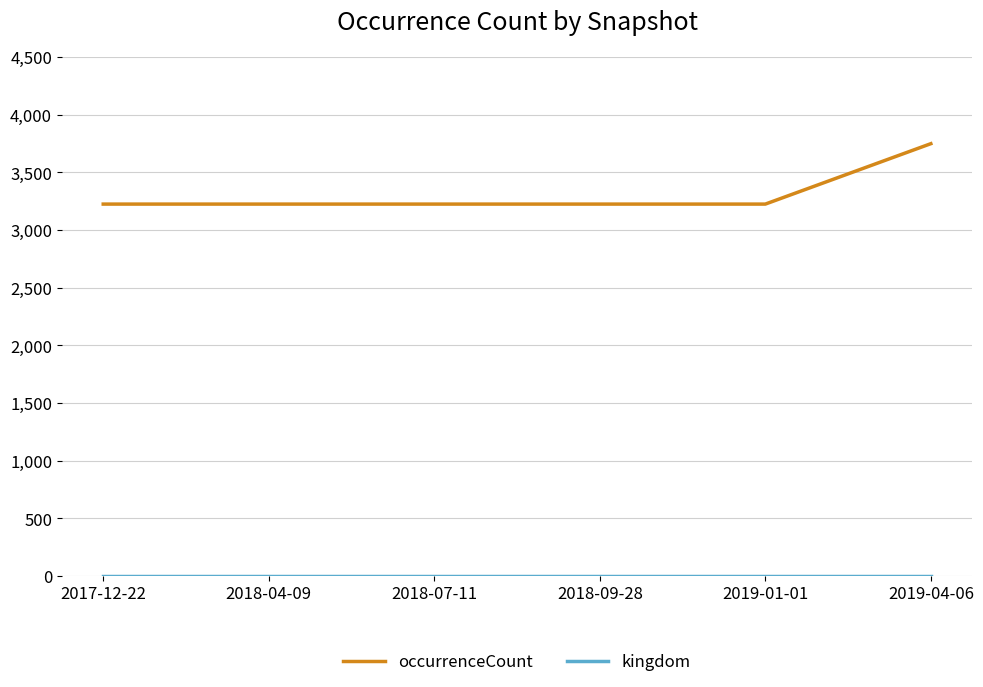

Which series has the largest range (max minus min)?

occurrenceCount